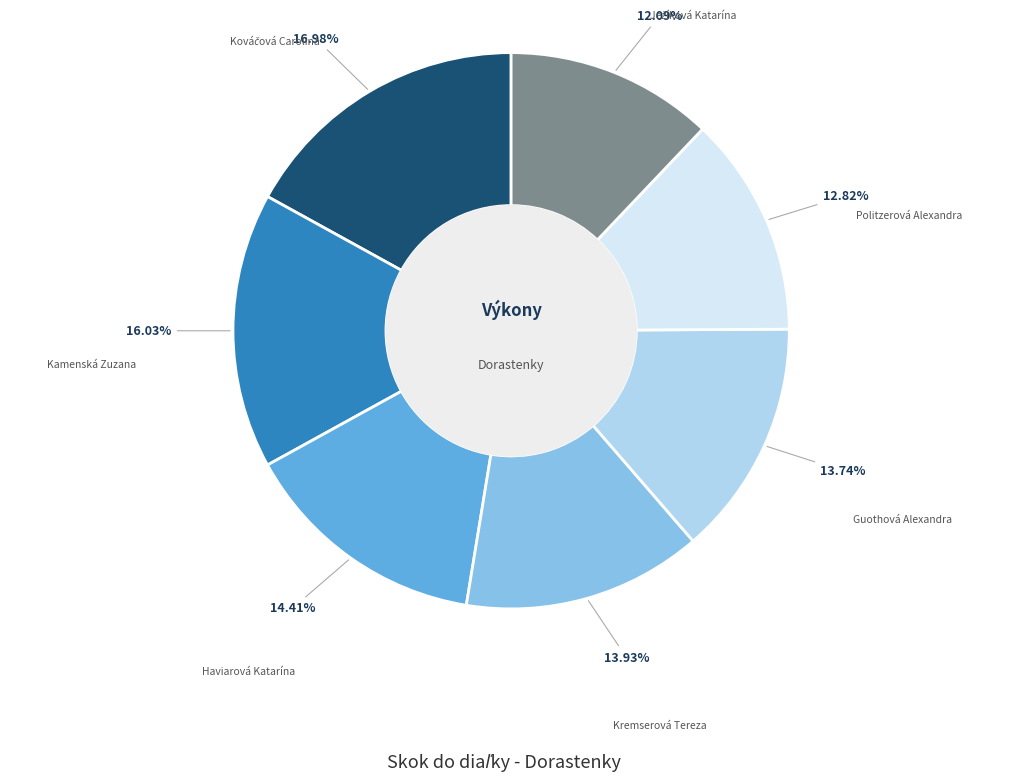

Is there a majority slice in this chart?

No